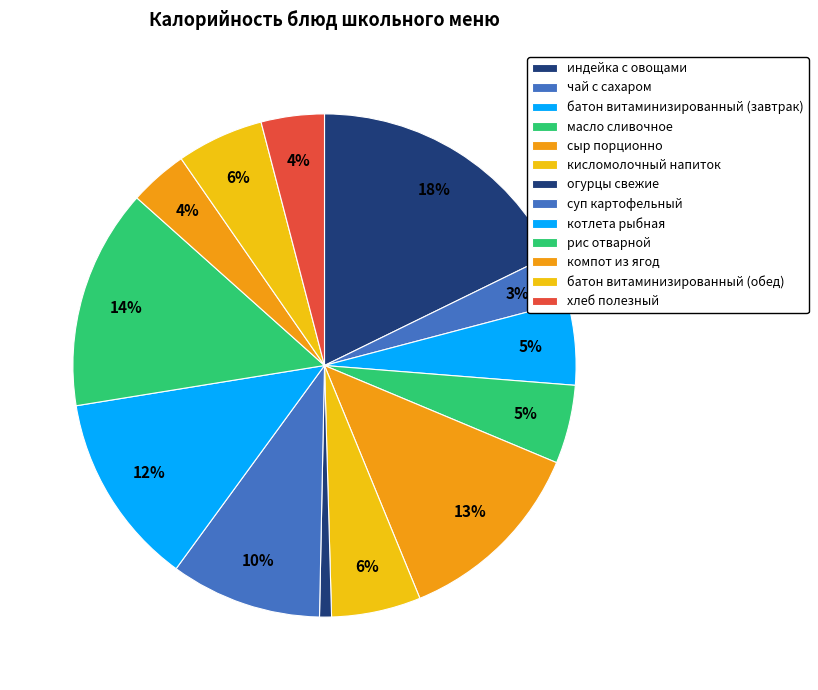

Is индейка с овощами the majority of the pie?

No